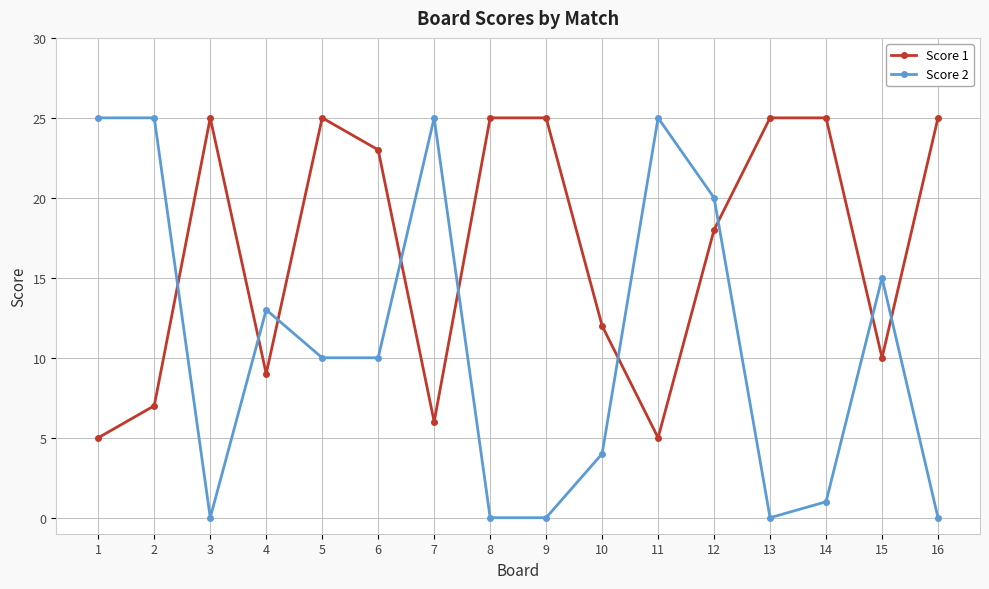

True or false: Score 2 has more than 0 points higher than both neighbors.

True